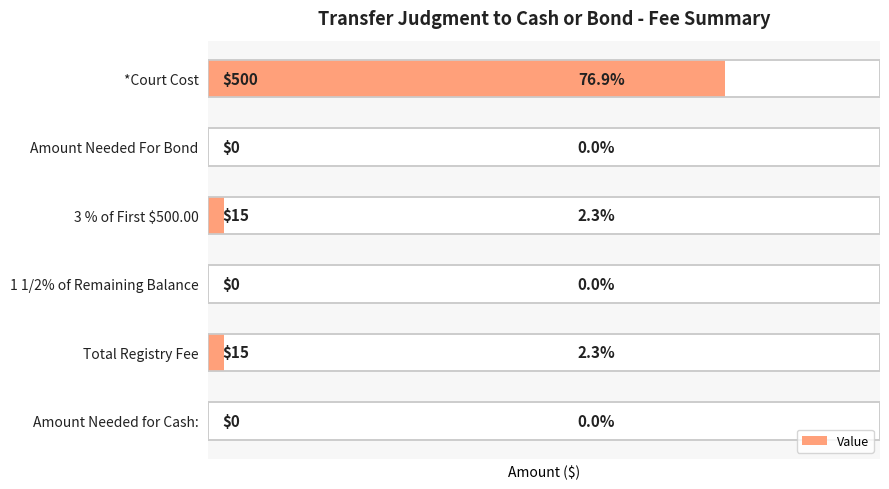

What is the average value?

88